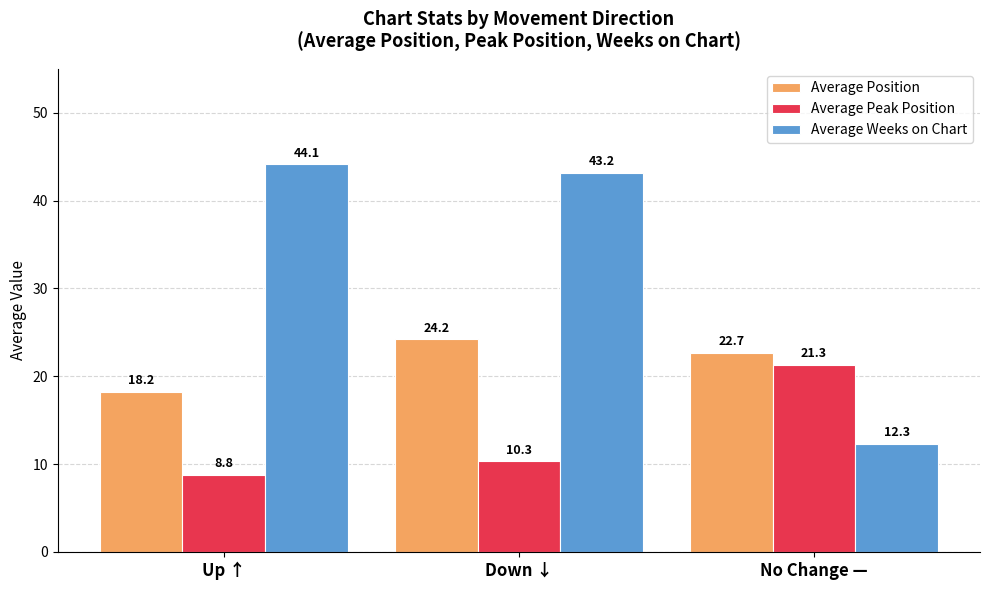

The Average Peak Position series shows 3.0 at Down ↓. True or false?

False